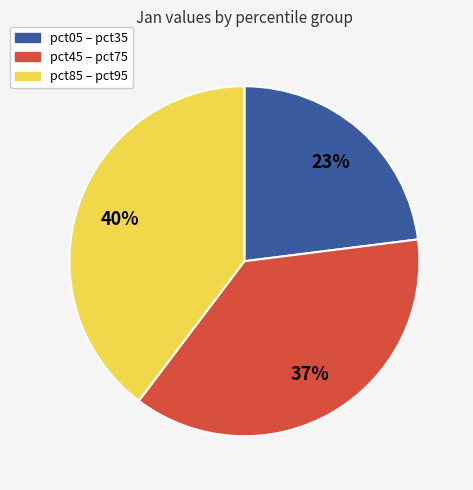

Rank the categories by value from lowest to highest.

pct05 – pct35, pct45 – pct75, pct85 – pct95